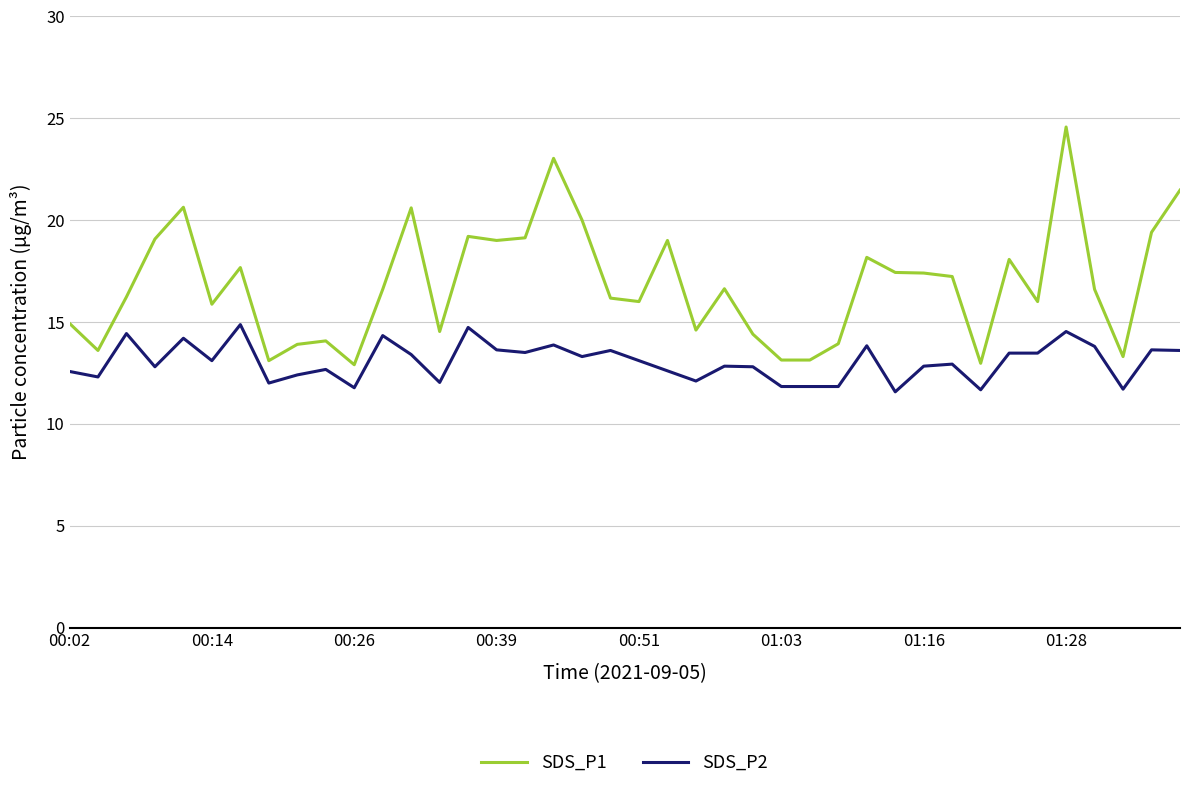

List the series in order of their overall mean, lowest first.

SDS_P2, SDS_P1